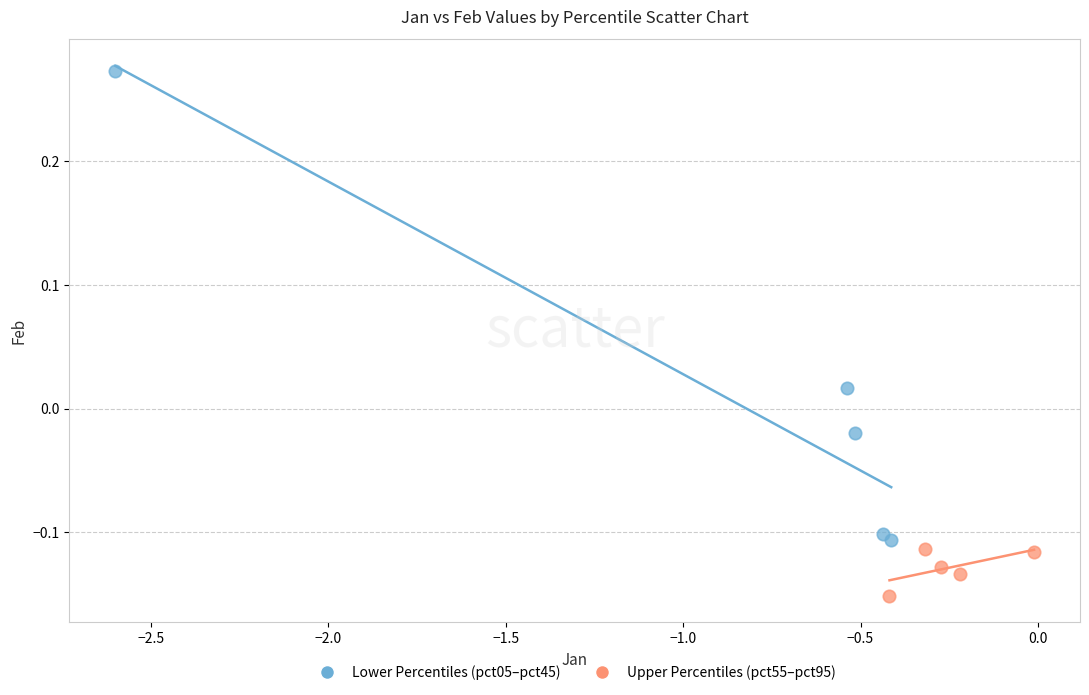

Which series has the largest Y range (max minus min)?

Lower Percentiles (pct05–pct45)